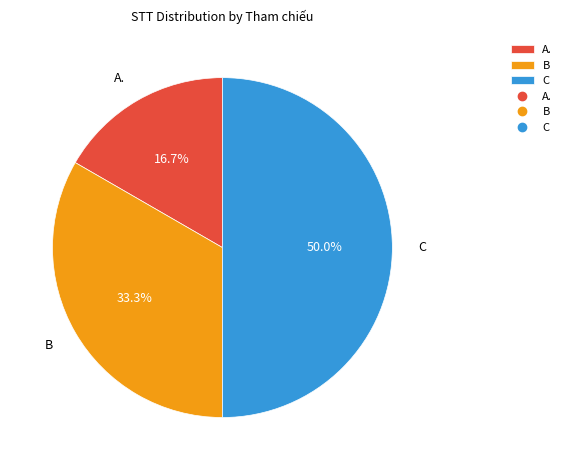

To the nearest percent, what percentage of the pie is B?

33%